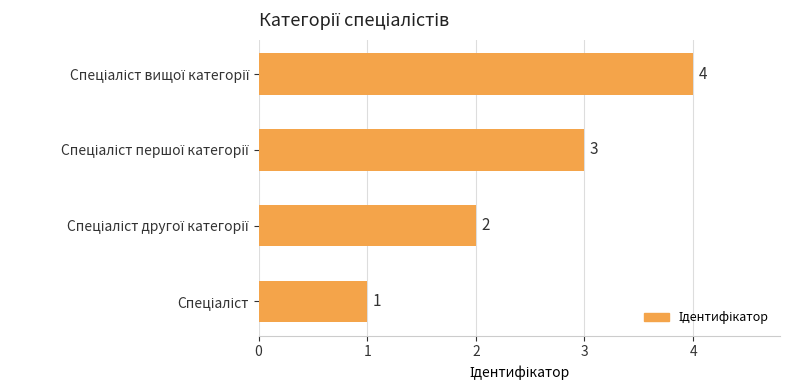

What is the greatest value displayed?

4